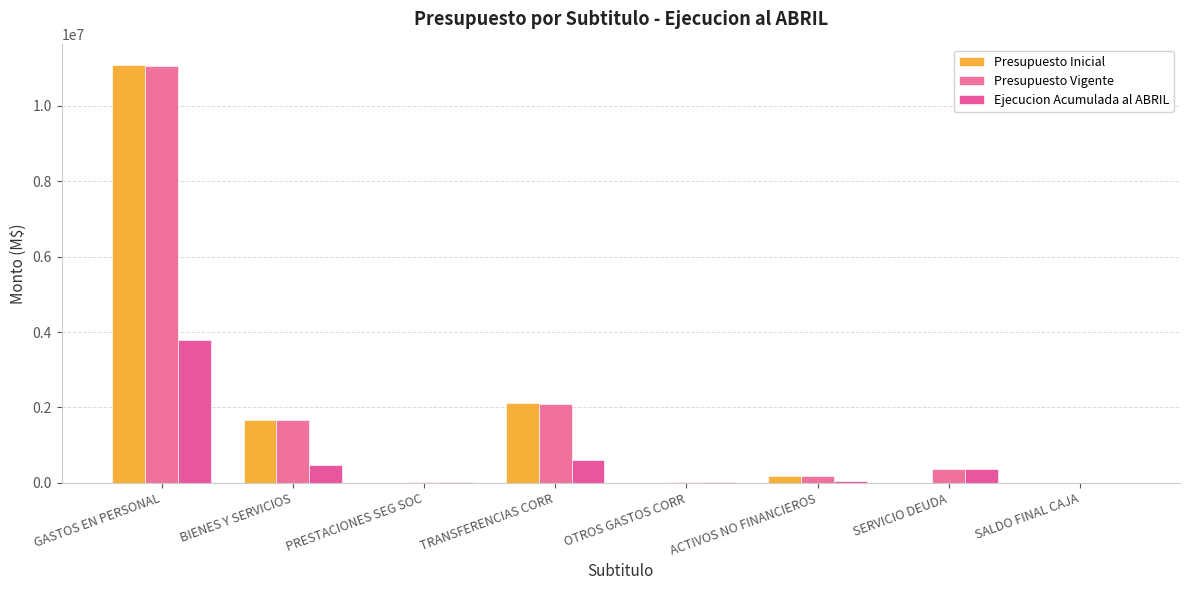

Reading left to right, extract all data points from this chart.

Presupuesto Inicial: GASTOS EN PERSONAL=11075647	BIENES Y SERVICIOS=1668658	PRESTACIONES SEG SOC=0	TRANSFERENCIAS CORR=2125842	OTROS GASTOS CORR=0	ACTIVOS NO FINANCIEROS=189462	SERVICIO DEUDA=1000	SALDO FINAL CAJA=0
Presupuesto Vigente: GASTOS EN PERSONAL=11070156	BIENES Y SERVICIOS=1668658	PRESTACIONES SEG SOC=10982	TRANSFERENCIAS CORR=2098842	OTROS GASTOS CORR=27000	ACTIVOS NO FINANCIEROS=189462	SERVICIO DEUDA=373400	SALDO FINAL CAJA=1000
Ejecucion Acumulada al ABRIL: GASTOS EN PERSONAL=3787154	BIENES Y SERVICIOS=473019	PRESTACIONES SEG SOC=10982	TRANSFERENCIAS CORR=602938	OTROS GASTOS CORR=27000	ACTIVOS NO FINANCIEROS=36796	SERVICIO DEUDA=373400	SALDO FINAL CAJA=0